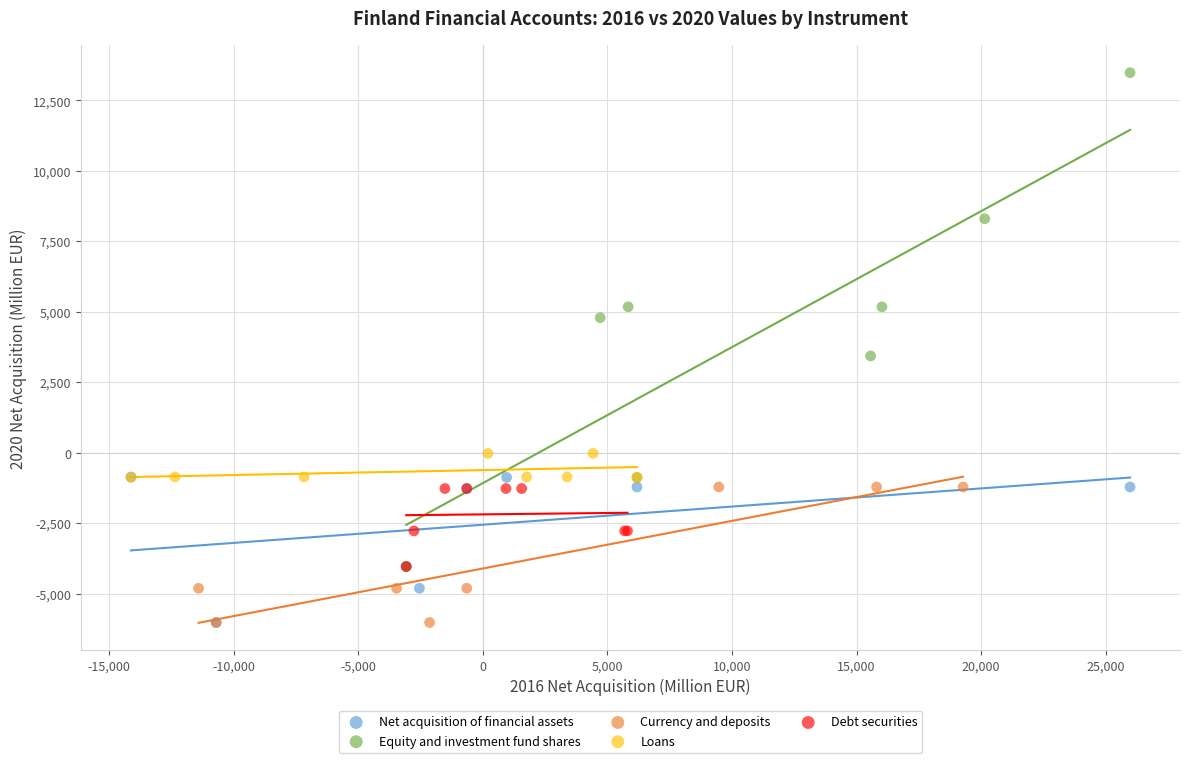

Which series reaches the maximum Y coordinate?

Equity and investment fund shares